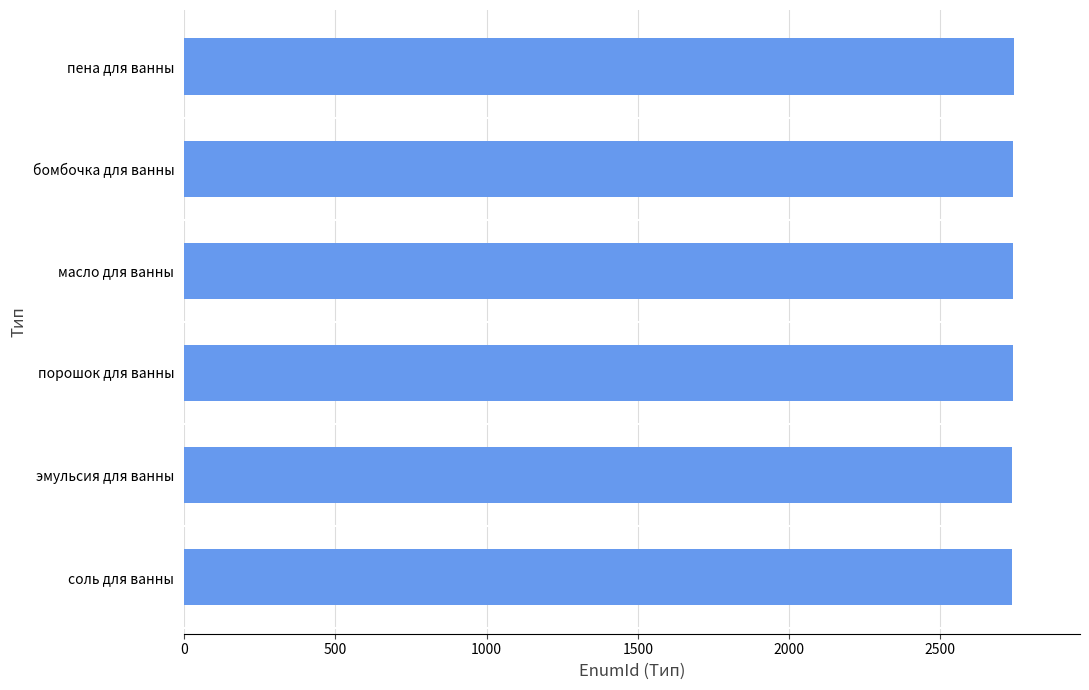

What is the sum of the values at масло для ванны and пена для ванны?

5482